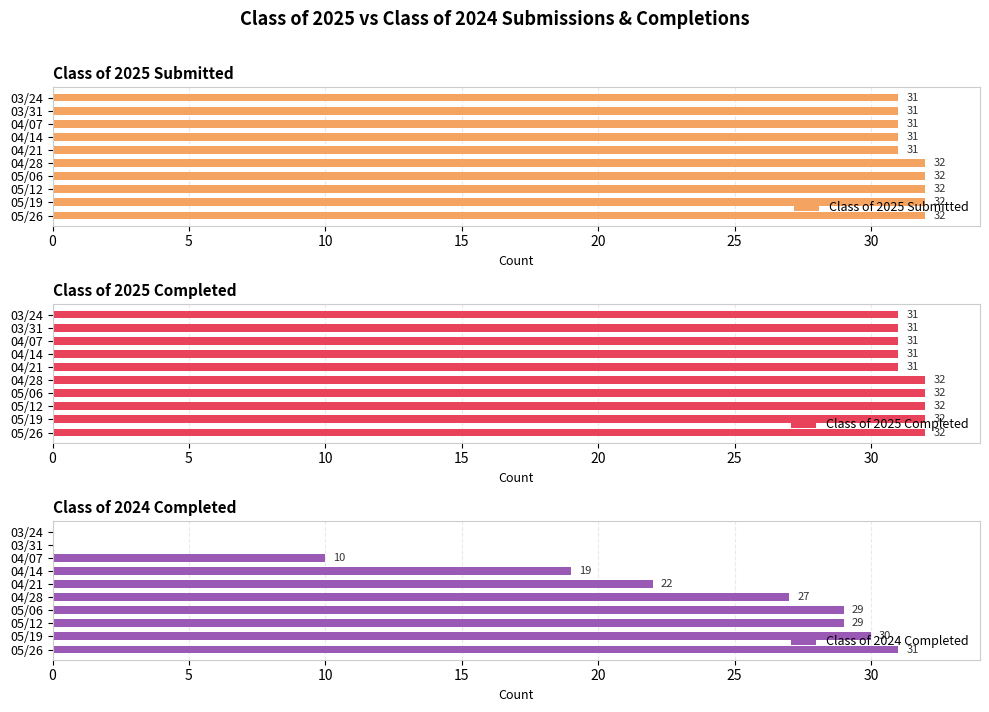

Rank the series by their maximum value, from lowest to highest.

Class of 2024 Completed, Class of 2025 Submitted, Class of 2025 Completed